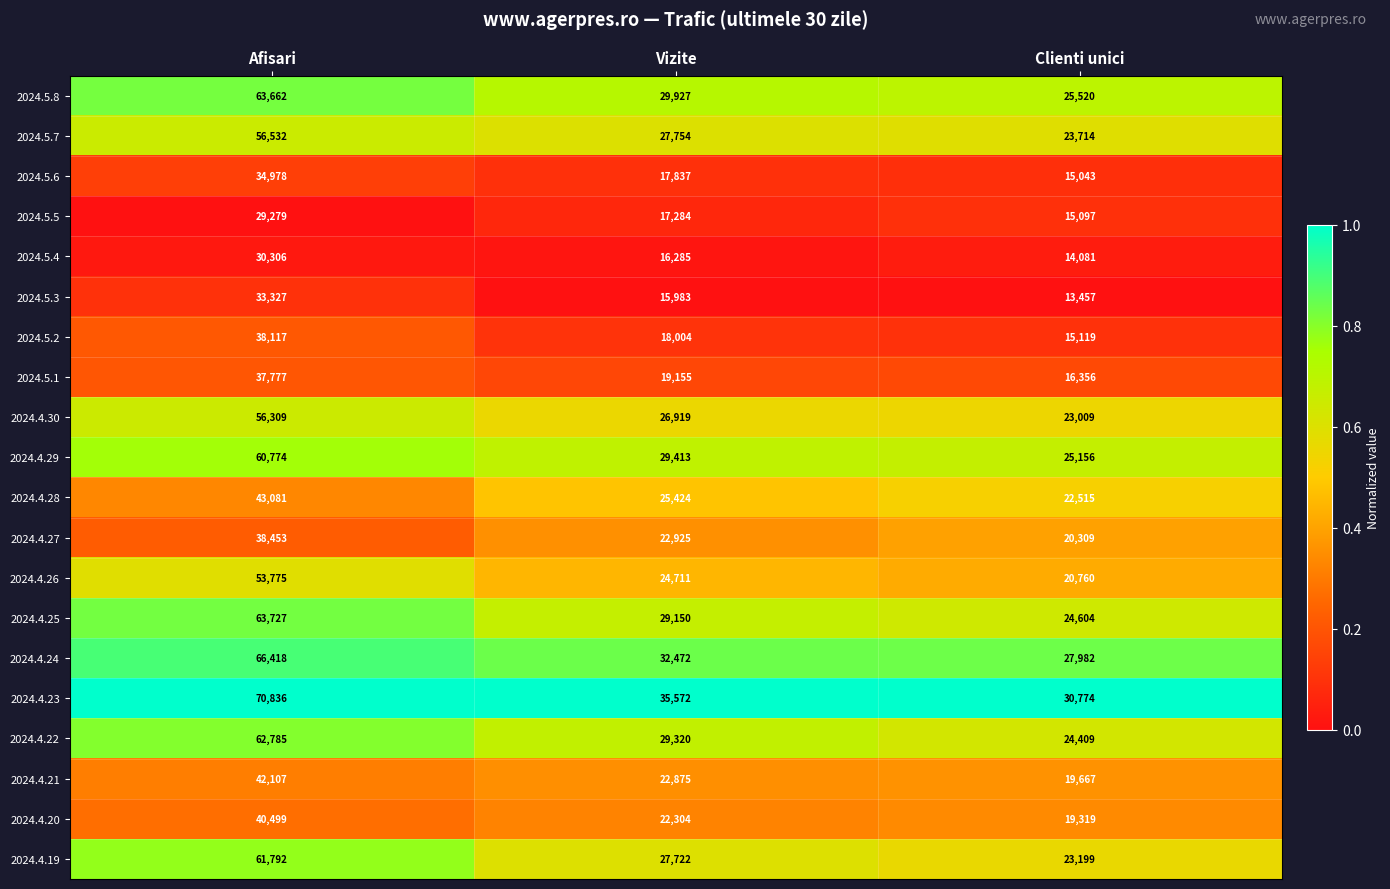

The value of 2024.5.7 at Clienti unici is 39119. True or false?

False